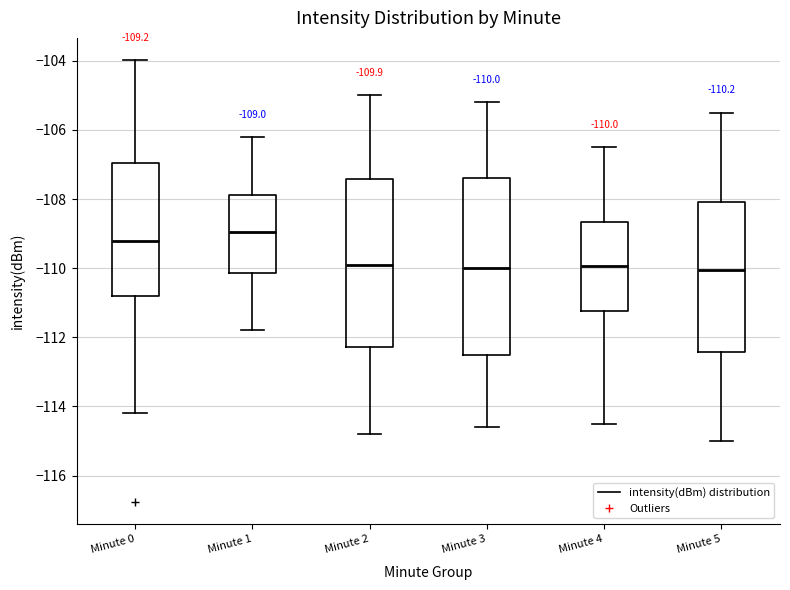

Which box has the highest median line?

Minute 1